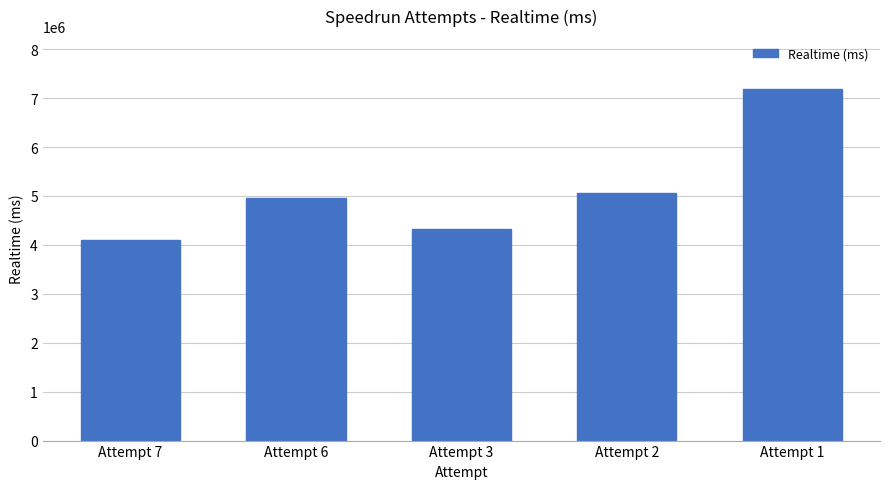

What is the value of the 5th bar from the left?

7188399